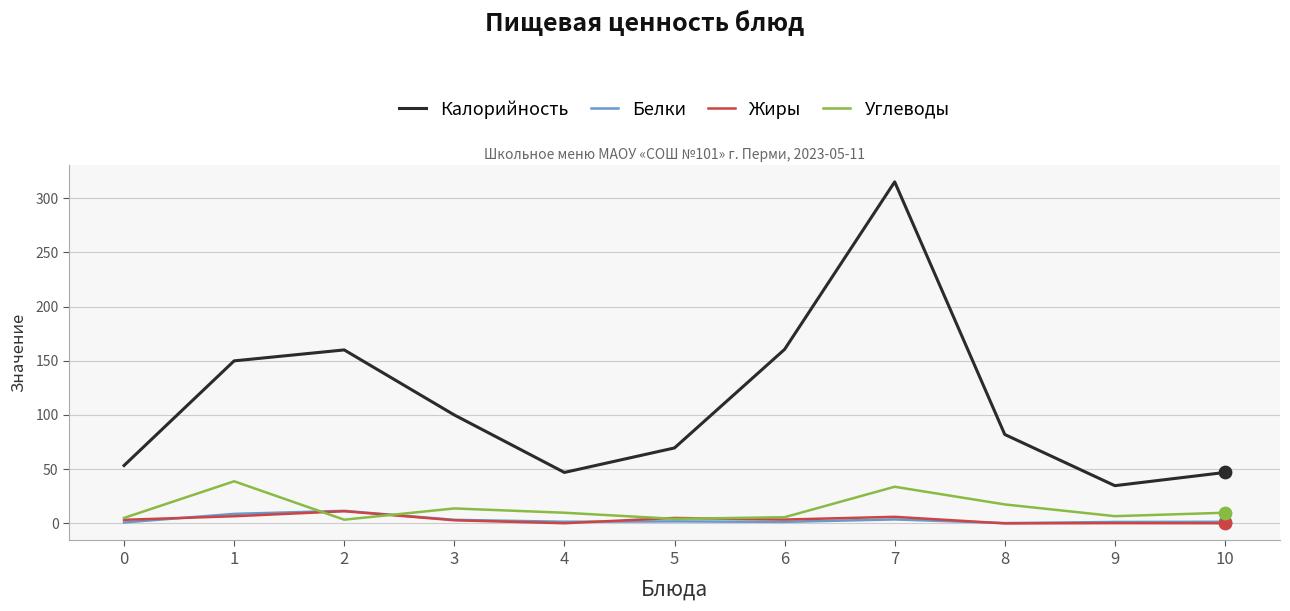

Which series has the largest range (max minus min)?

Калорийность